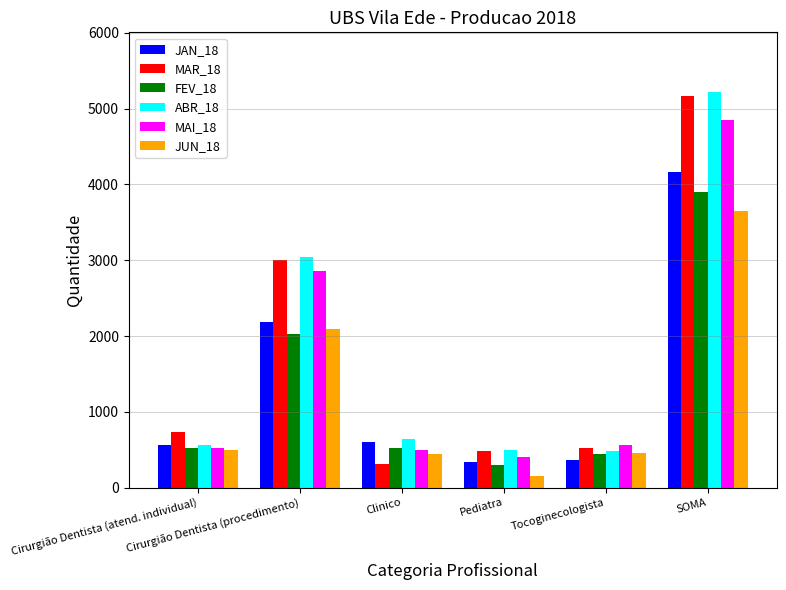

Which label corresponds to the largest value in the chart?

SOMA